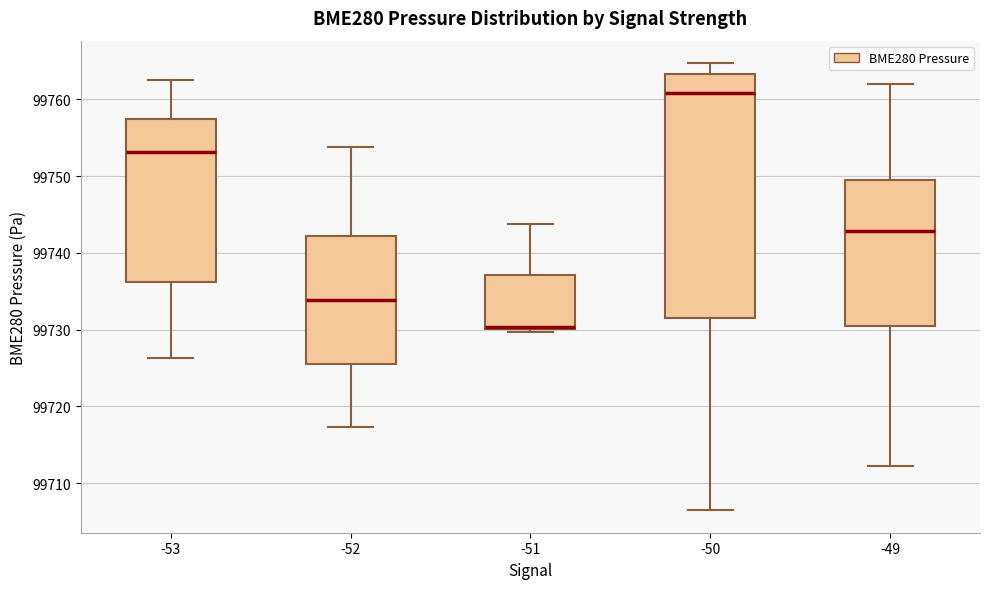

Reading left to right, transcribe this box plot: for each box, give where its median line is, the range the box spans, and where its two whiskers end, as read against the y-axis. The values are not printed on the chart, so give them approximately, as read against the axis.

-53: median 99753, box 99736 to 99758, whiskers 99726 to 99763
-52: median 99734, box 99725 to 99742, whiskers 99717 to 99754
-51: median 99730 (just above the box's lower edge), box 99730 to 99737, whiskers 99730 (just below the box's lower edge) to 99744
-50: median 99761, box 99732 to 99763, whiskers 99706 to 99765
-49: median 99743, box 99730 to 99750, whiskers 99712 to 99762